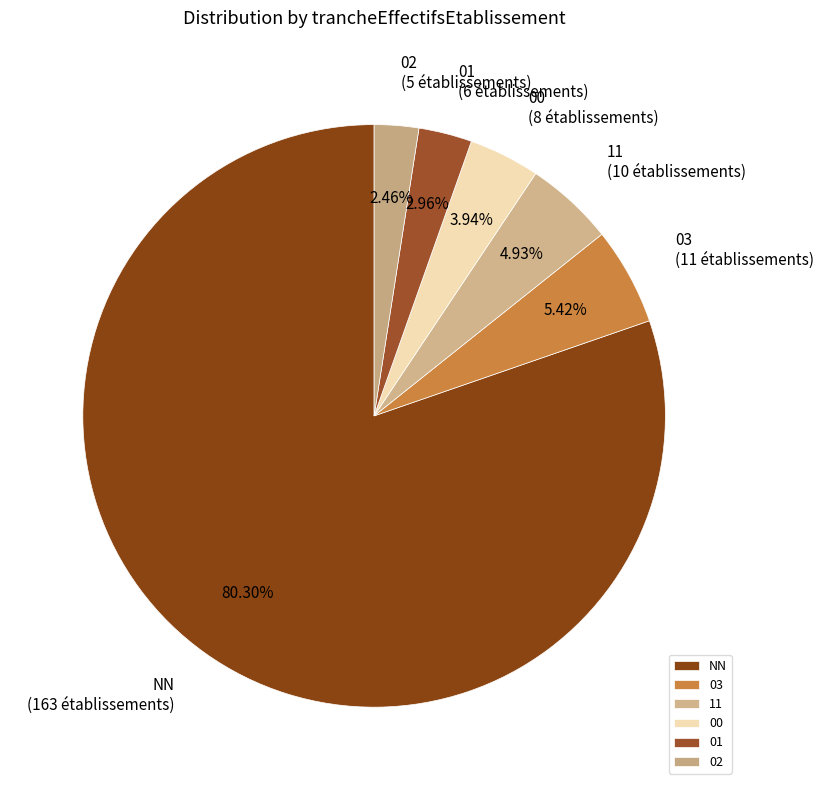

How many slices are in this pie chart?

6